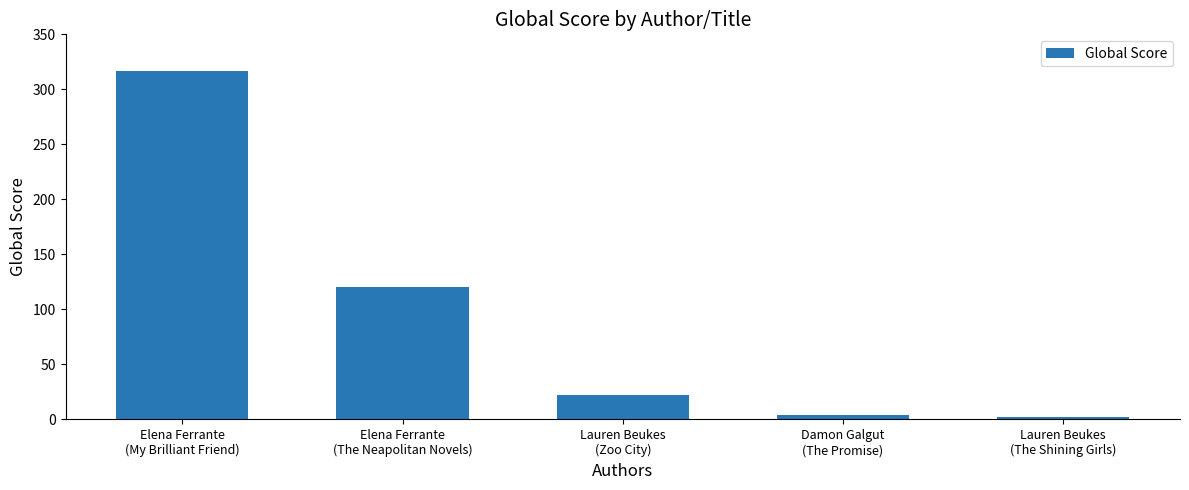

What is the ratio of the value at Lauren Beukes
(The Shining Girls) to the value at Damon Galgut
(The Promise)?

0.5